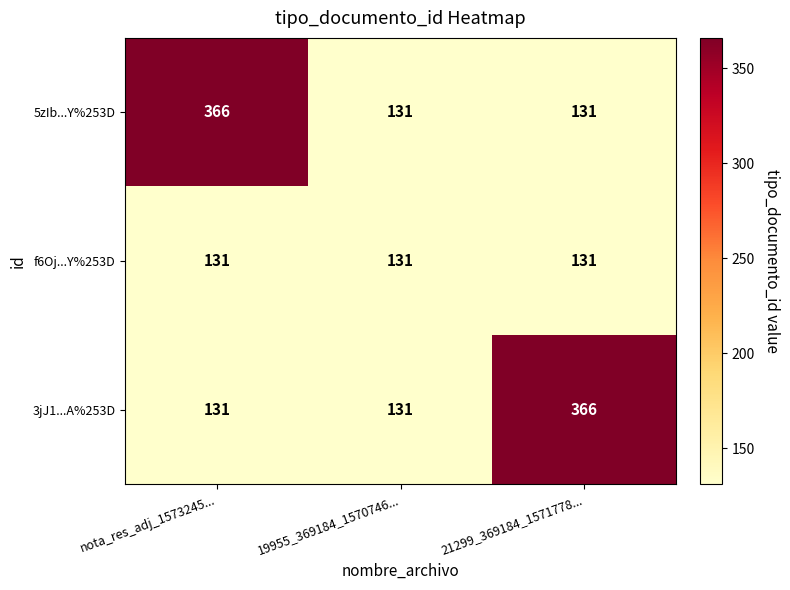

What is the greatest value displayed?

366